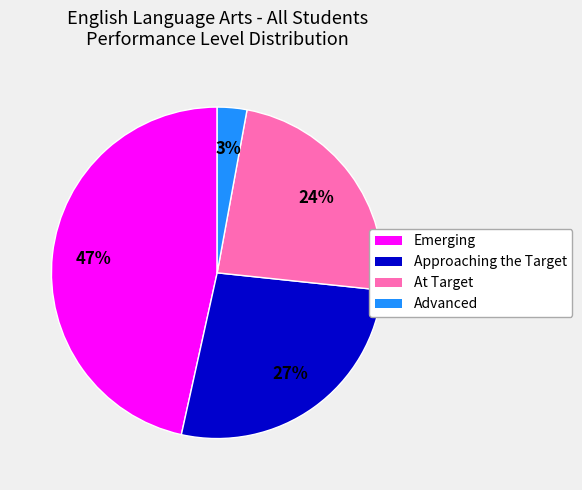

Is the sum of Approaching the Target and At Target greater than half?

Yes